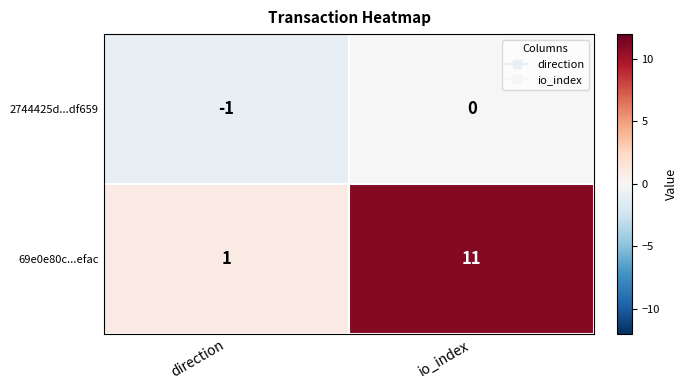

Which series has the largest total across all categories?

69e0e80c...efac